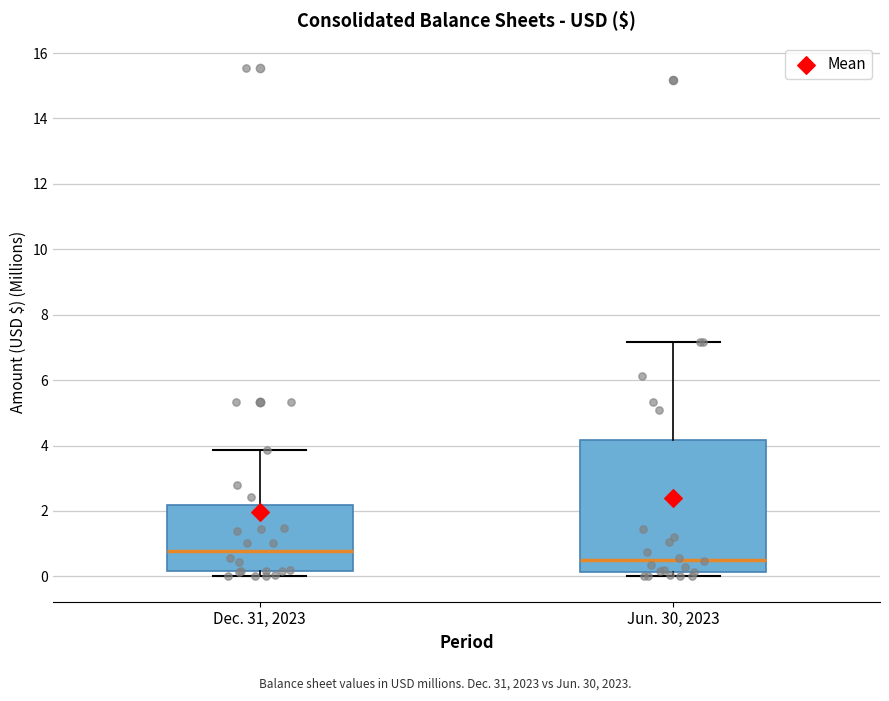

Reading left to right, read every box against the y-axis: the position of its median line, the range the box covers, and the ends of its whiskers. The values are not printed on the chart, so give them approximately, as read against the axis.

Dec. 31, 2023: median 0.8, box 0.2 to 2.2, whiskers 0.0 to 3.8
Jun. 30, 2023: median 0.6, box 0.2 to 4.2, whiskers 0.0 to 7.2